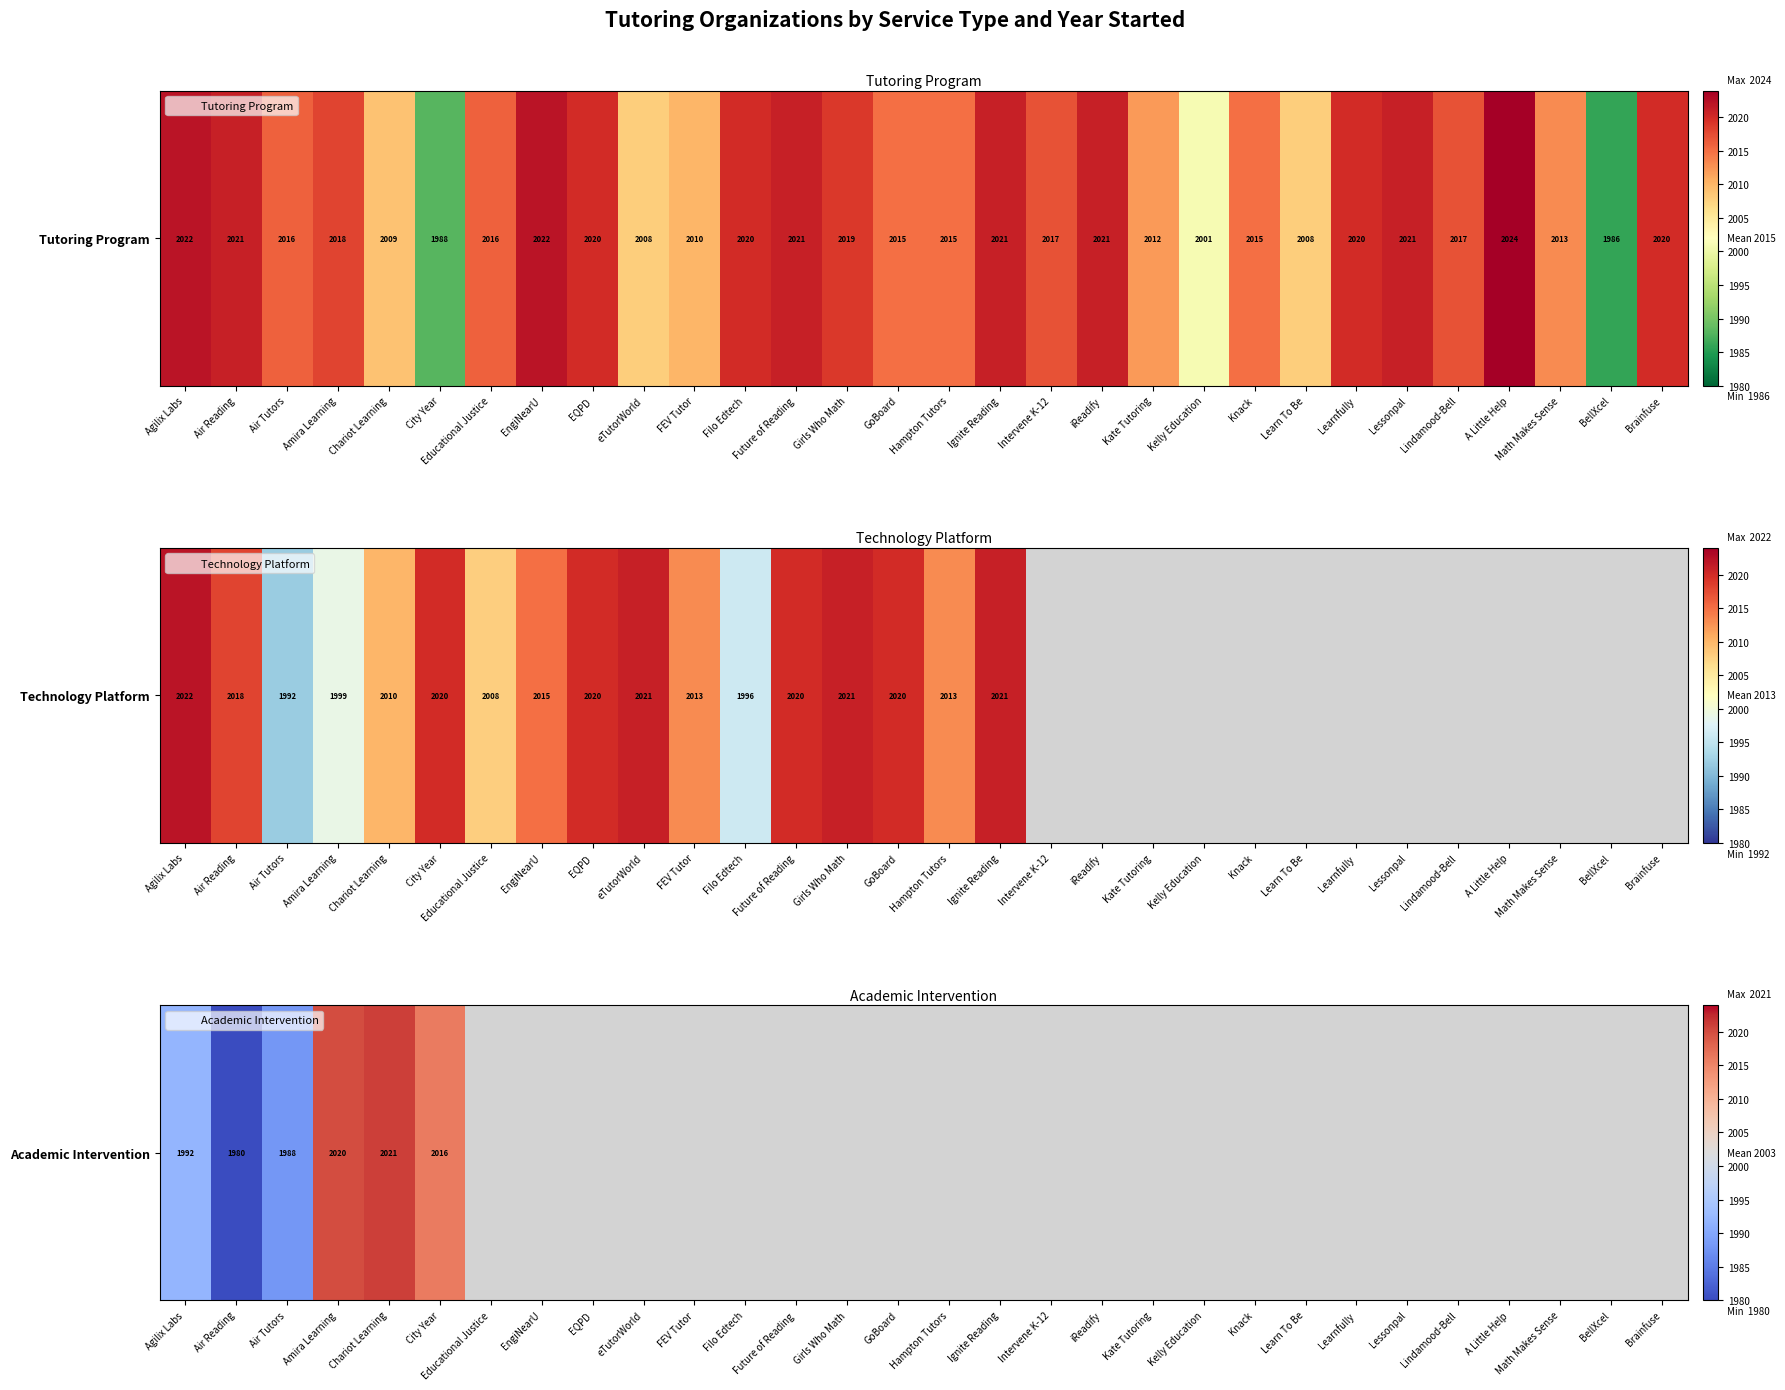

Between Intervene K-12 and Agilix Labs, which is larger?

Agilix Labs